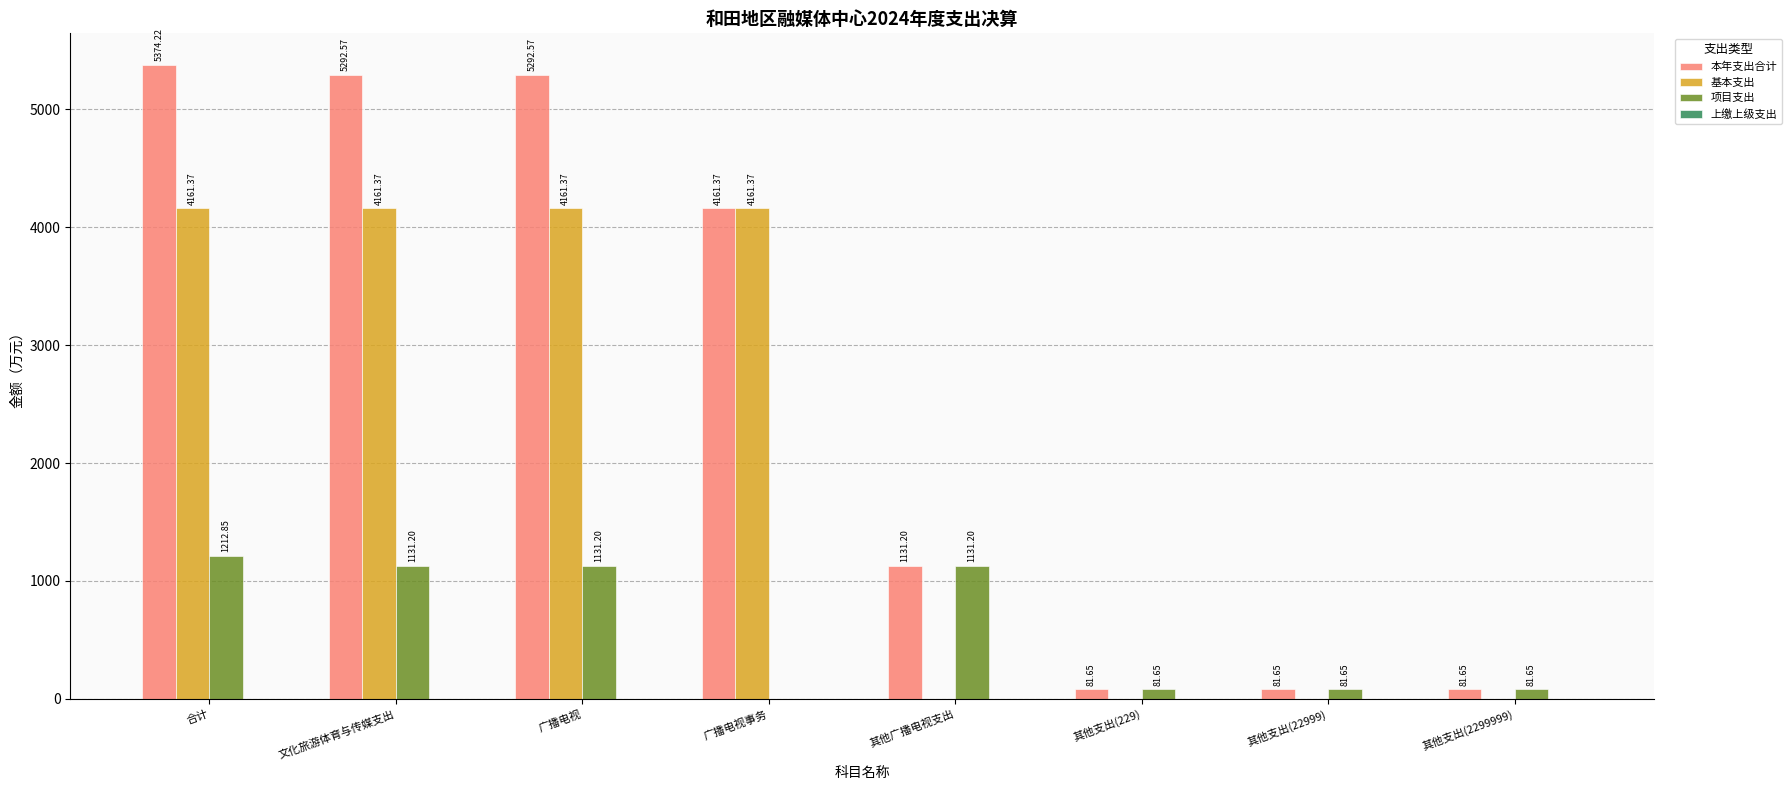

What is the total value across all series at 其他支出(2299999)?

163.3